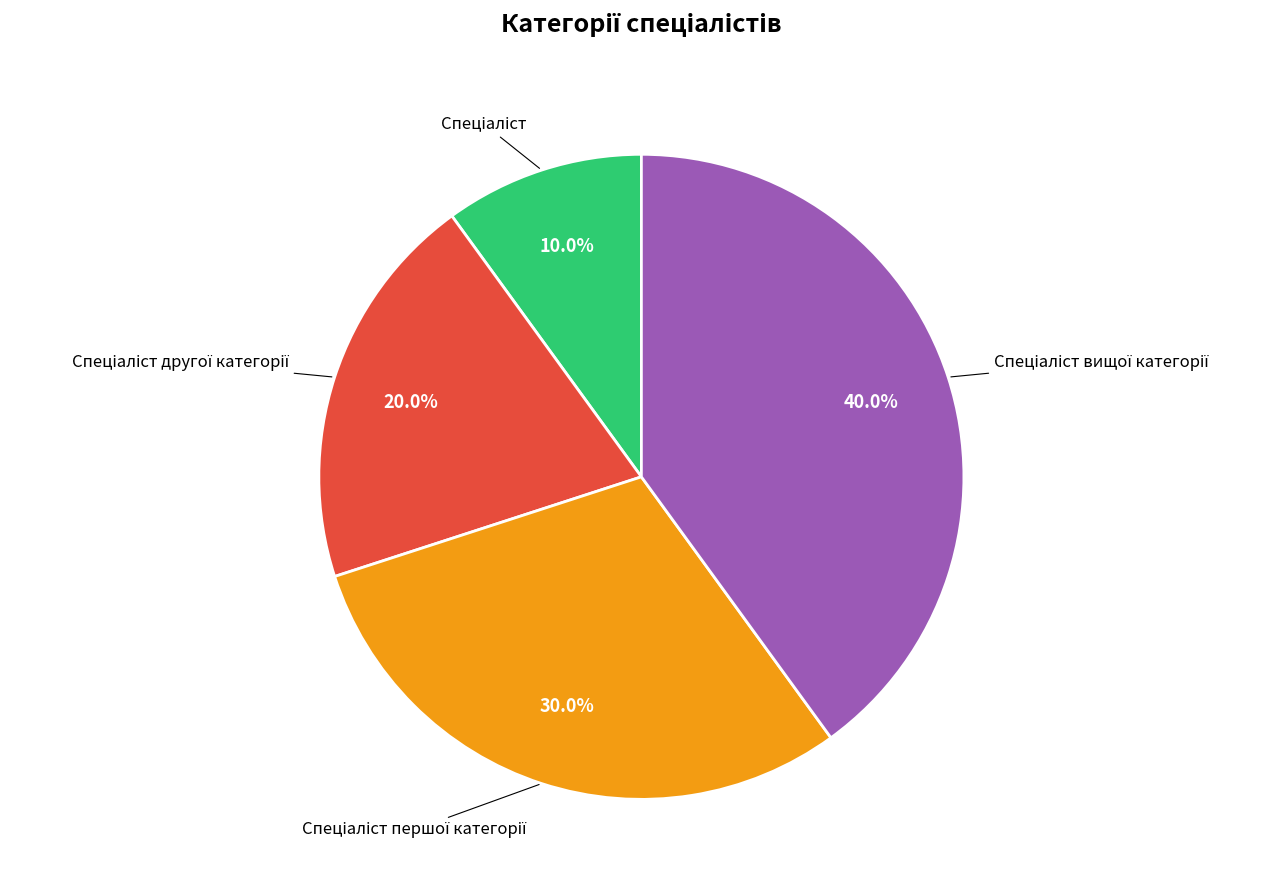

Is there any slice that represents more than half of the pie?

No